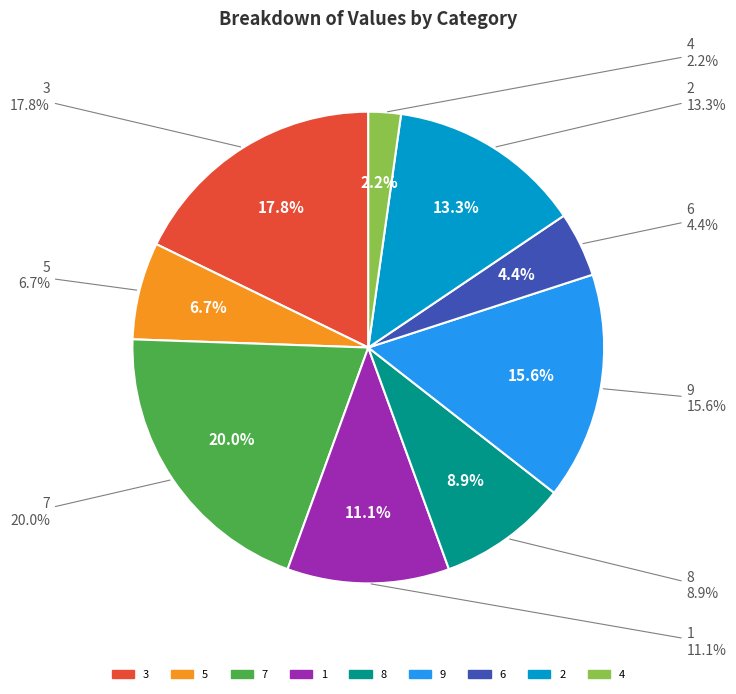

Rank the categories by value from lowest to highest.

4, 6, 5, 8, 1, 2, 9, 3, 7